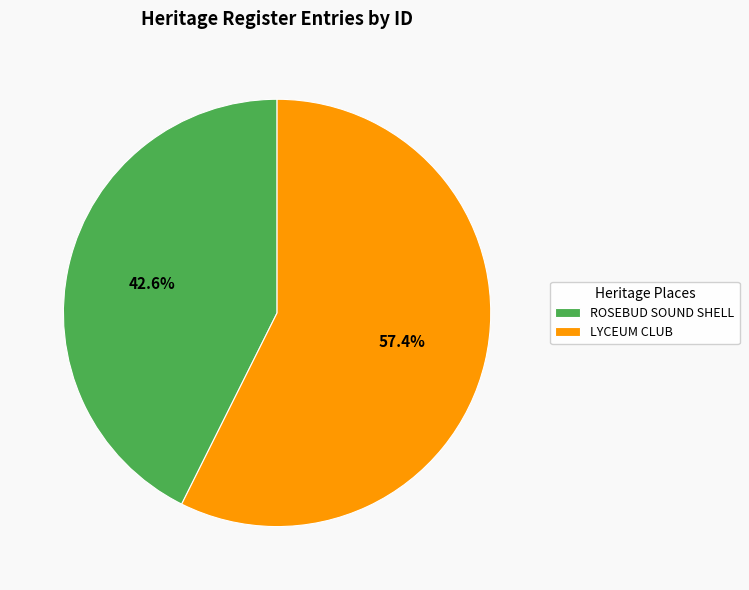

Which category has the biggest portion of the pie?

LYCEUM CLUB